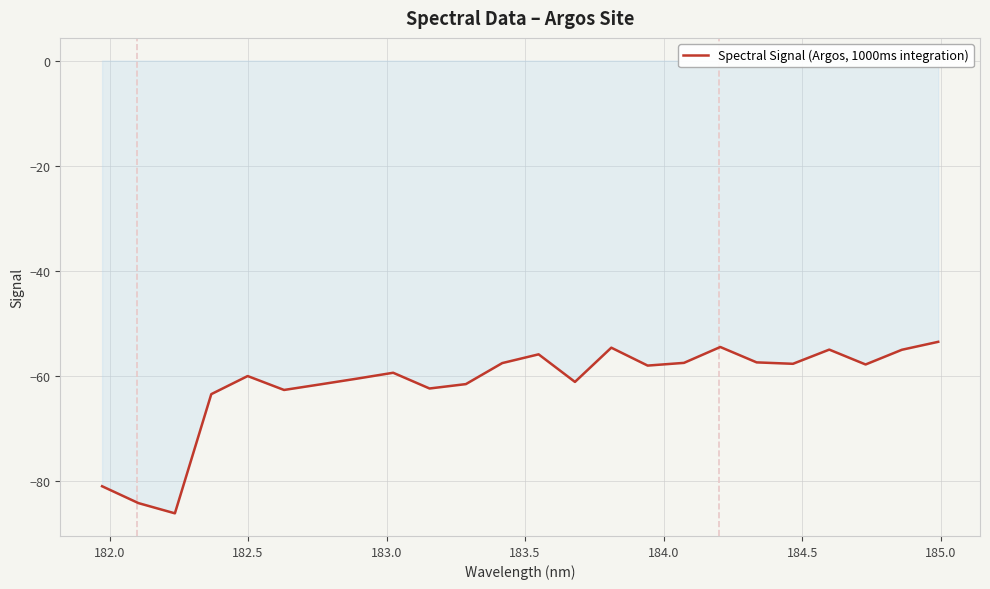

What is the maximum value shown in the chart?

-53.6